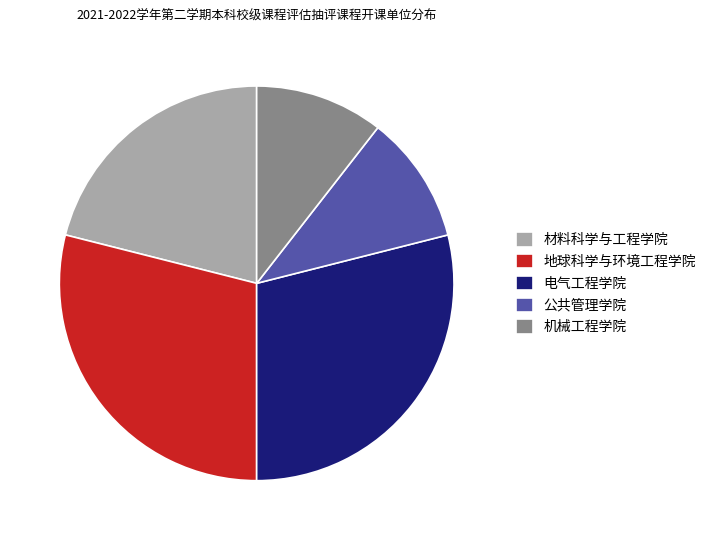

How many slices are in this pie chart?

5